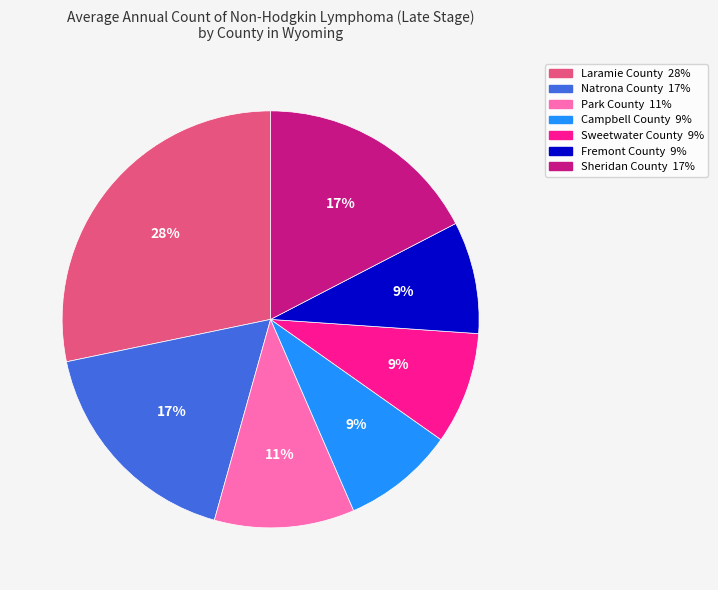

Combined, do Sheridan County and Laramie County account for over 50%?

No